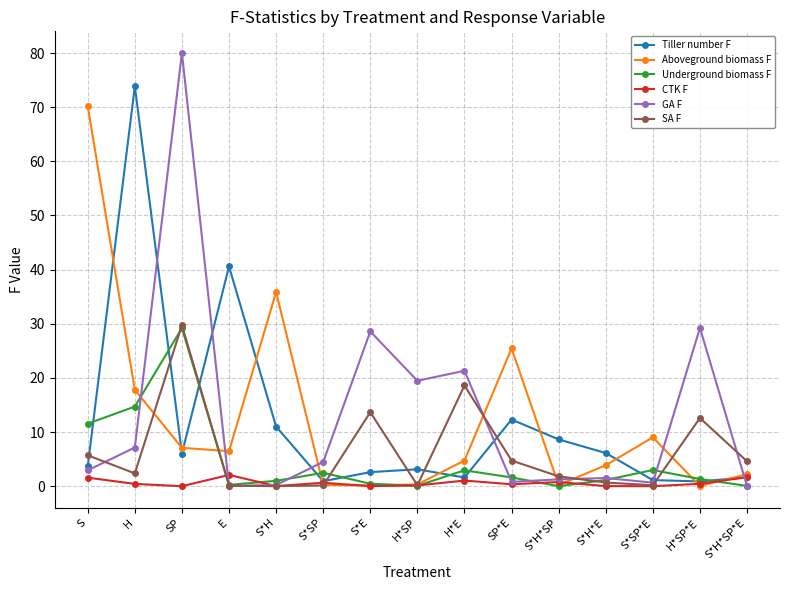

At which label does Aboveground biomass F first exceed 4?

S